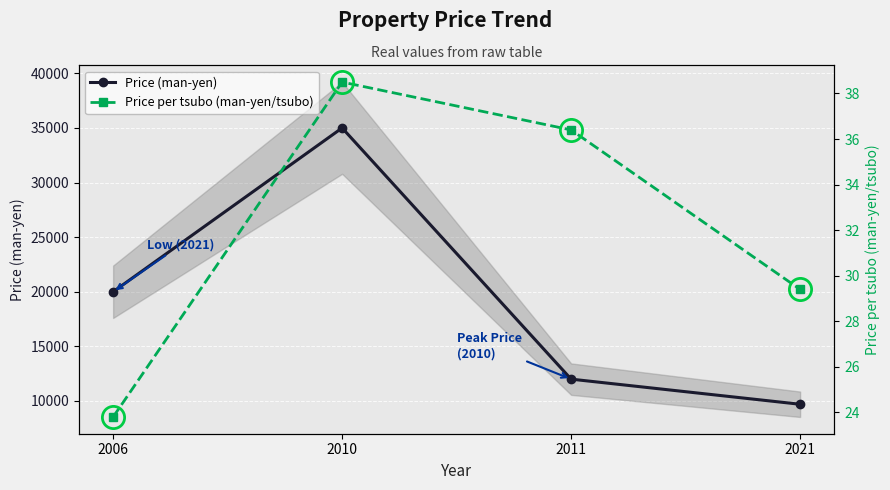

Reading left to right, what are all the values shown in this chart?

Price (man-yen): 20000.0	35000.0	12000.0	9700.0
Price per tsubo (man-yen/tsubo): 23.8	38.5	36.4	29.4